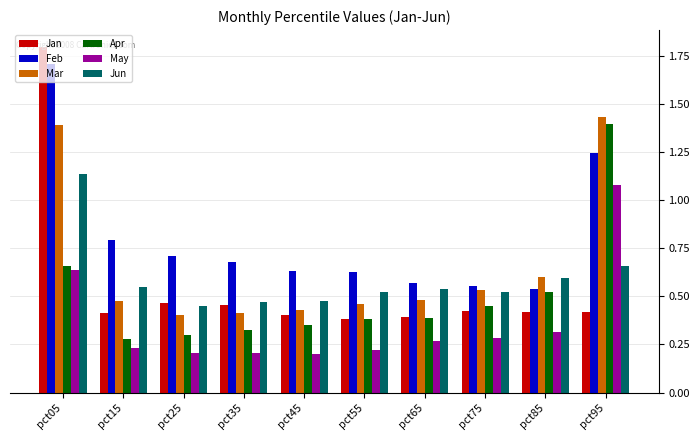

What is the total value across all series at pct65?

2.6